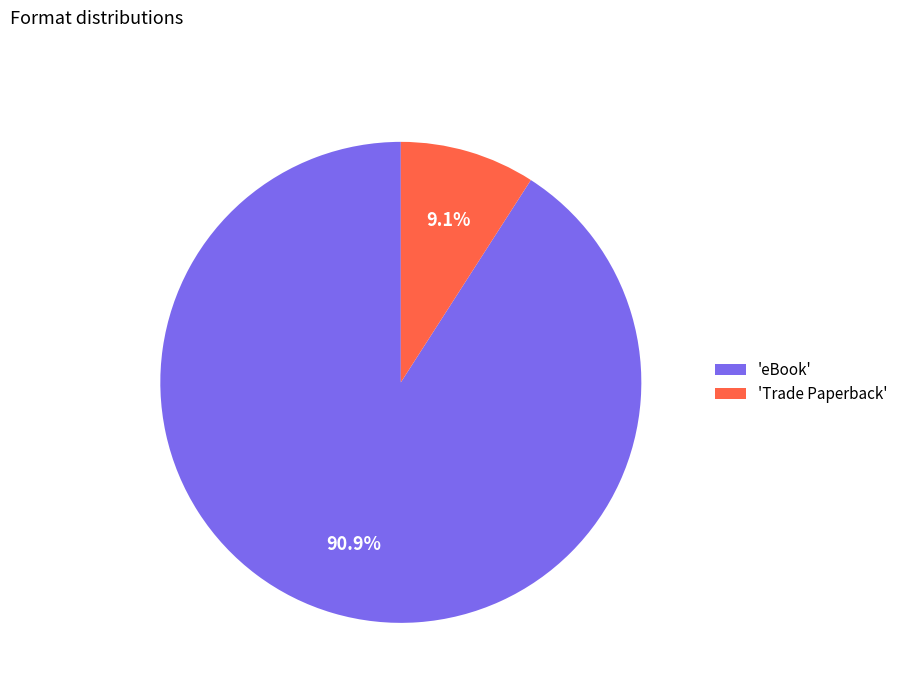

Which category has the biggest portion of the pie?

'eBook'